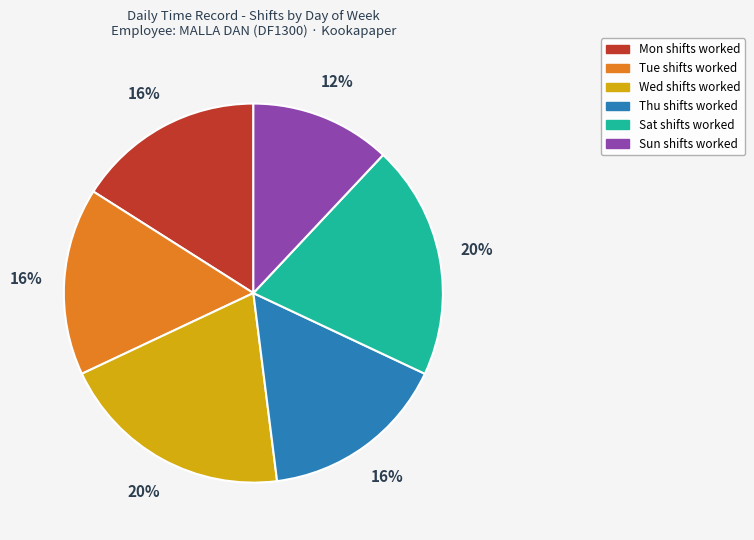

To the nearest percent, what is the difference between the largest and smallest slice percentages?

8%